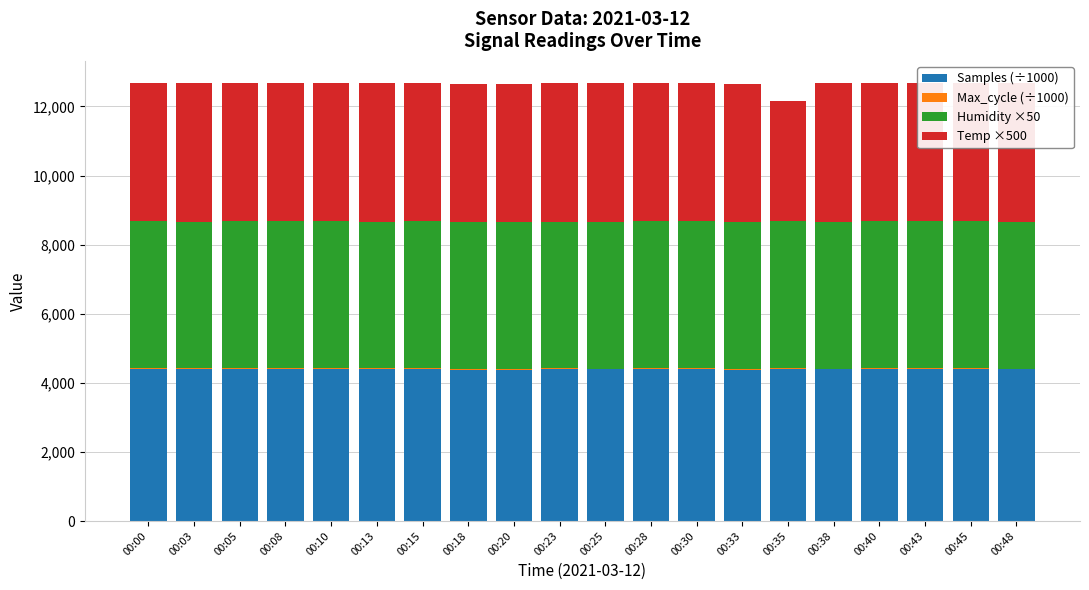

Reading left to right, what are all the values shown in this chart?

Samples (÷1000): 4393.6	4393.9	4393.8	4394.0	4407.7	4394.9	4407.8	4382.1	4382.1	4394.8	4394.2	4408.1	4393.1	4381.8	4394.1	4394.2	4407.8	4393.3	4393.3	4393.9
Max_cycle (÷1000): 36.5	21.1	32.4	39.0	20.1	20.0	20.1	20.0	20.0	20.1	20.0	20.0	40.0	20.0	26.6	20.0	20.0	36.6	40.7	20.0
Humidity ×50: 4250.0	4250.0	4250.0	4250.0	4250.0	4250.0	4250.0	4250.0	4250.0	4250.0	4250.0	4250.0	4250.0	4250.0	4250.0	4250.0	4250.0	4250.0	4250.0	4250.0
Temp ×500: 4000.0	4000.0	4000.0	4000.0	4000.0	4000.0	4000.0	4000.0	4000.0	4000.0	4000.0	4000.0	4000.0	4000.0	3500.0	4000.0	4000.0	4000.0	4000.0	4000.0